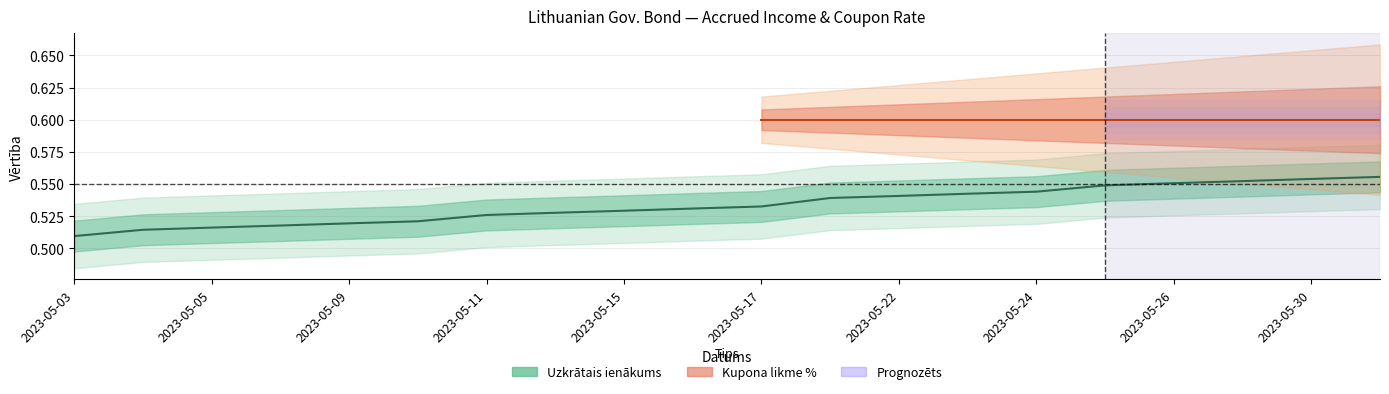

The value at 2023-05-22 is 0.5. True or false?

True